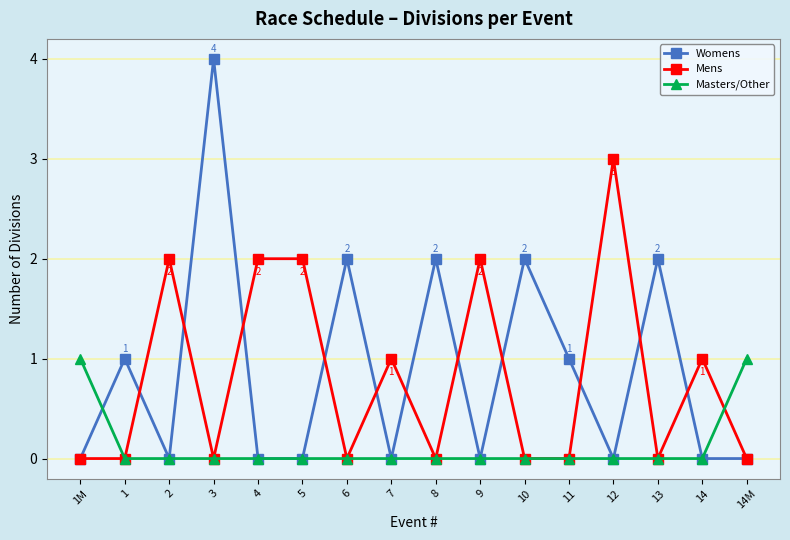

The value of Womens at 6 is 1. True or false?

False